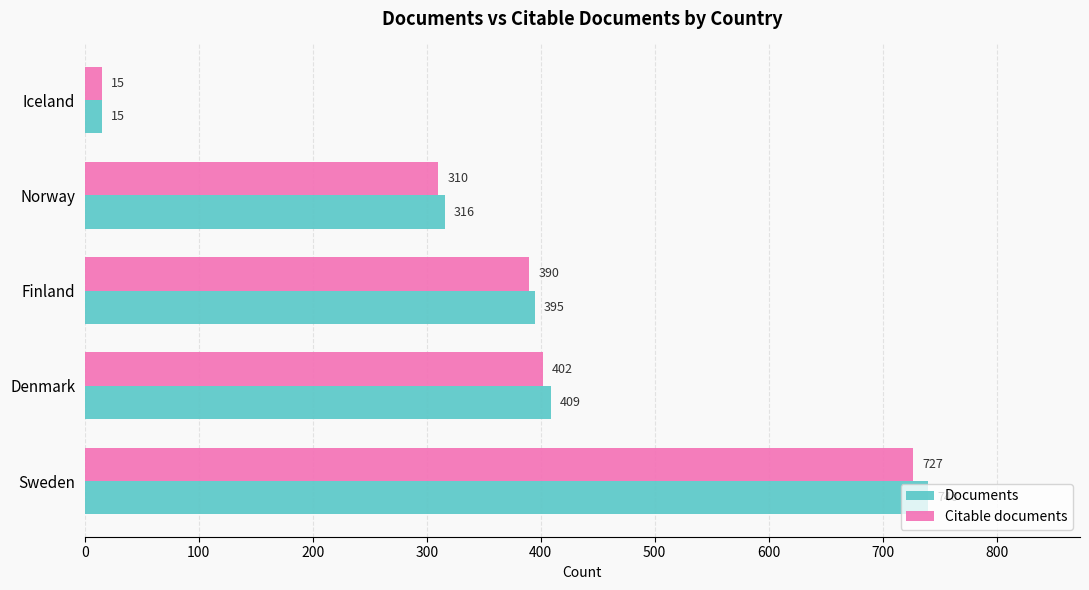

Is it true that Documents equals 15 at Iceland?

True